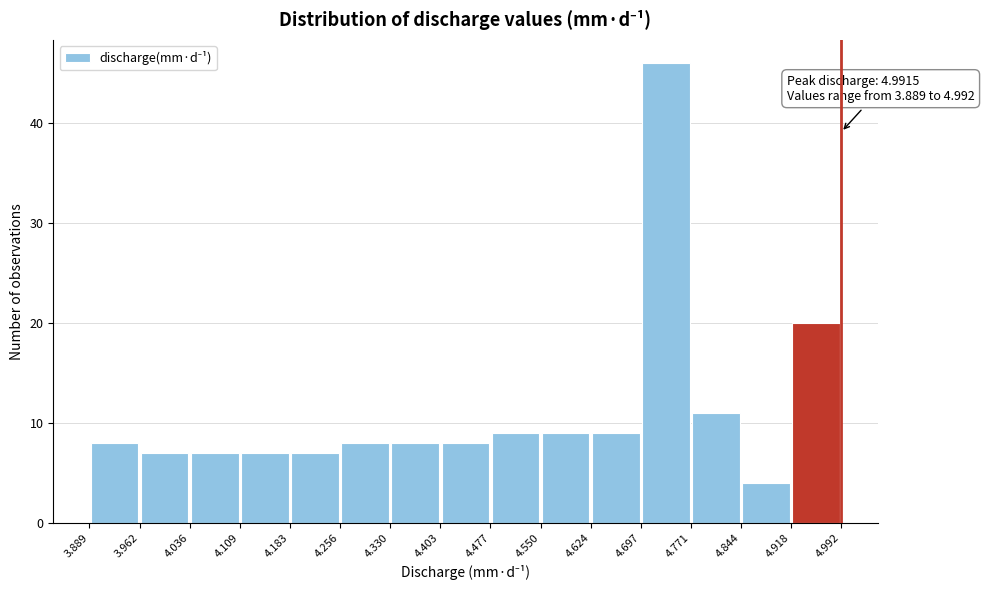

Over which range of the x-axis is the bar tallest?

4.697 to 4.771